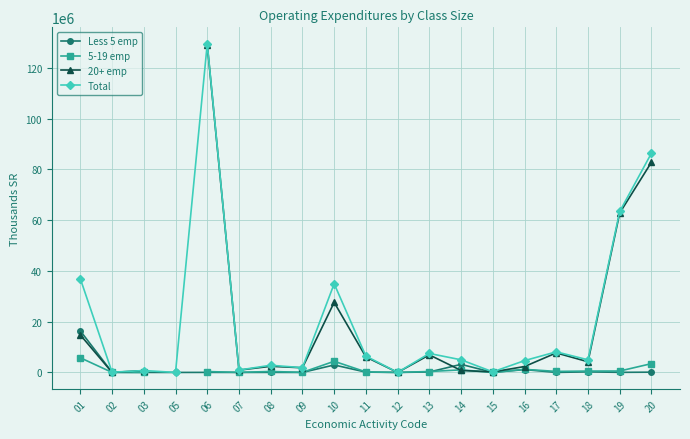

What is the approximate value of Less 5 emp at 03?

12409